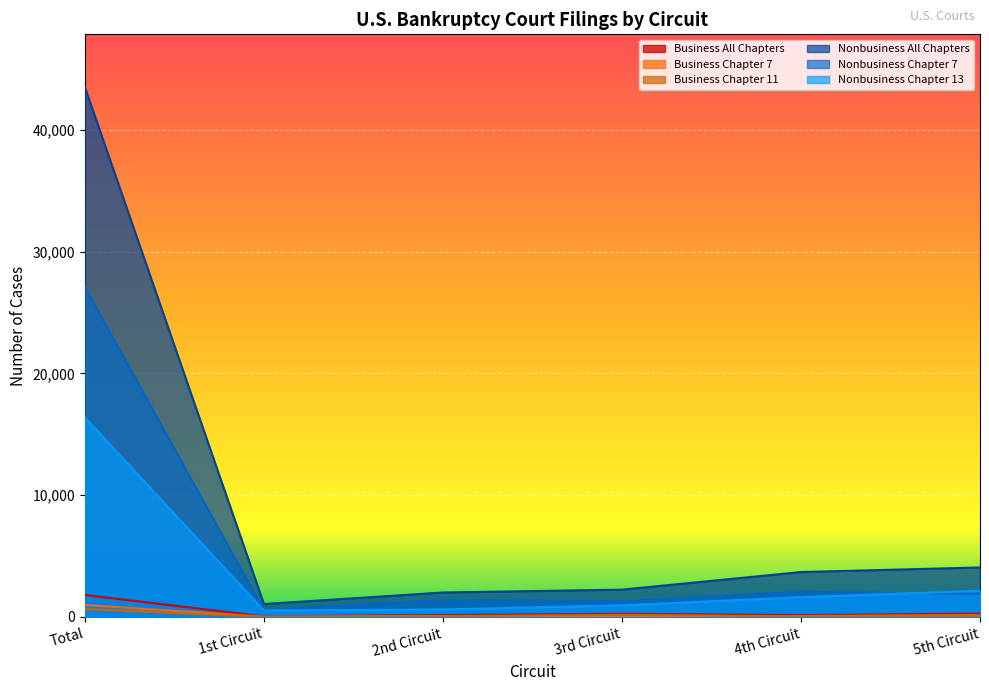

At how many categories does at least one series exceed 14160?

1